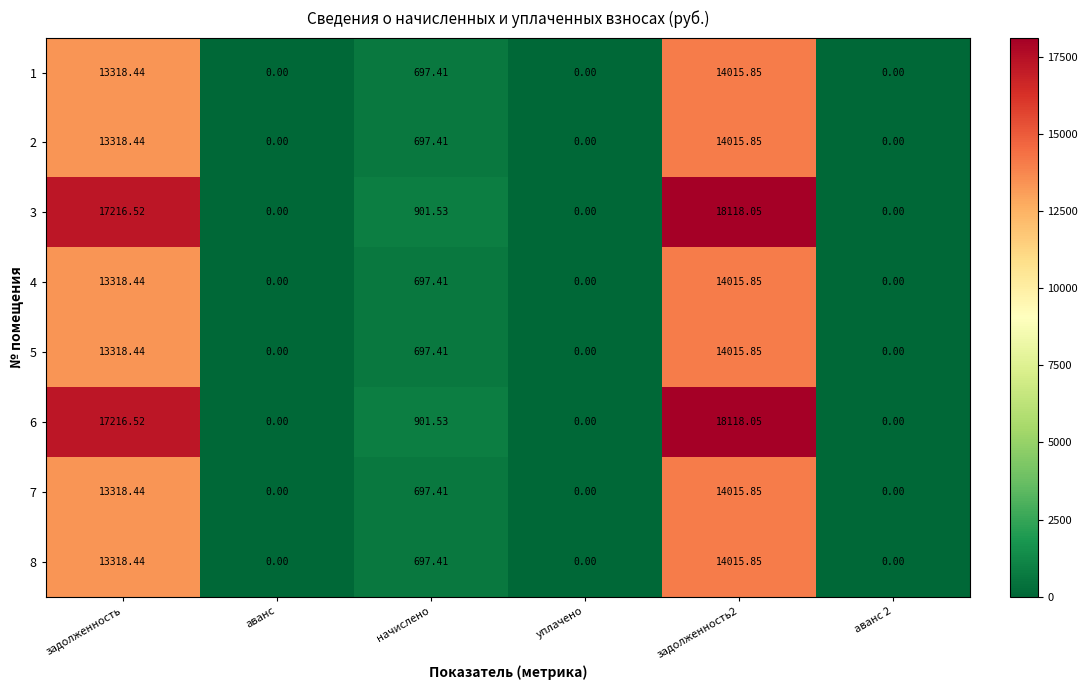

At which category does the chart reach its peak across all series?

задолженность2